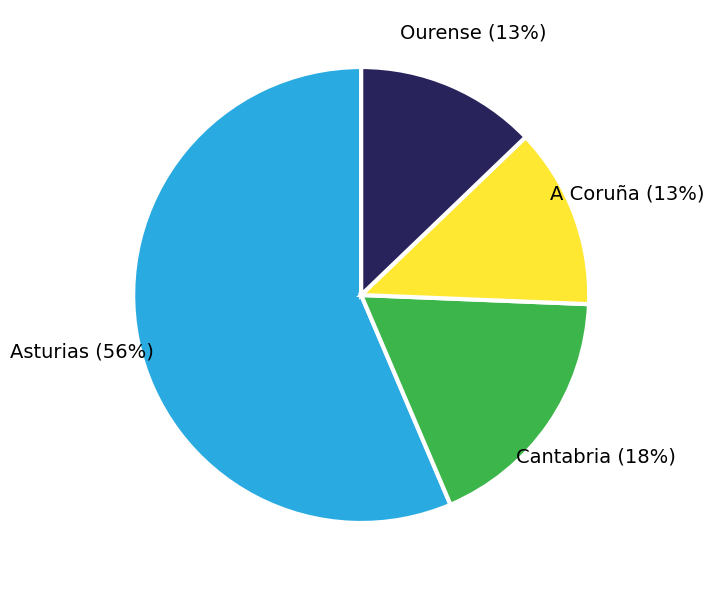

Does any single category account for the majority?

Yes